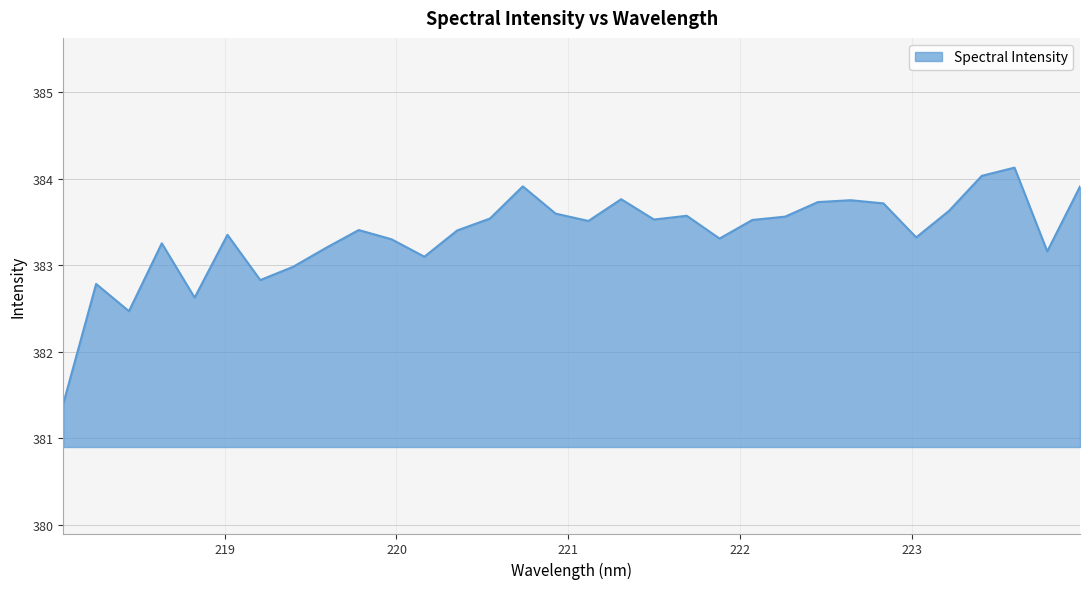

What is the maximum value shown in the chart?

384.1